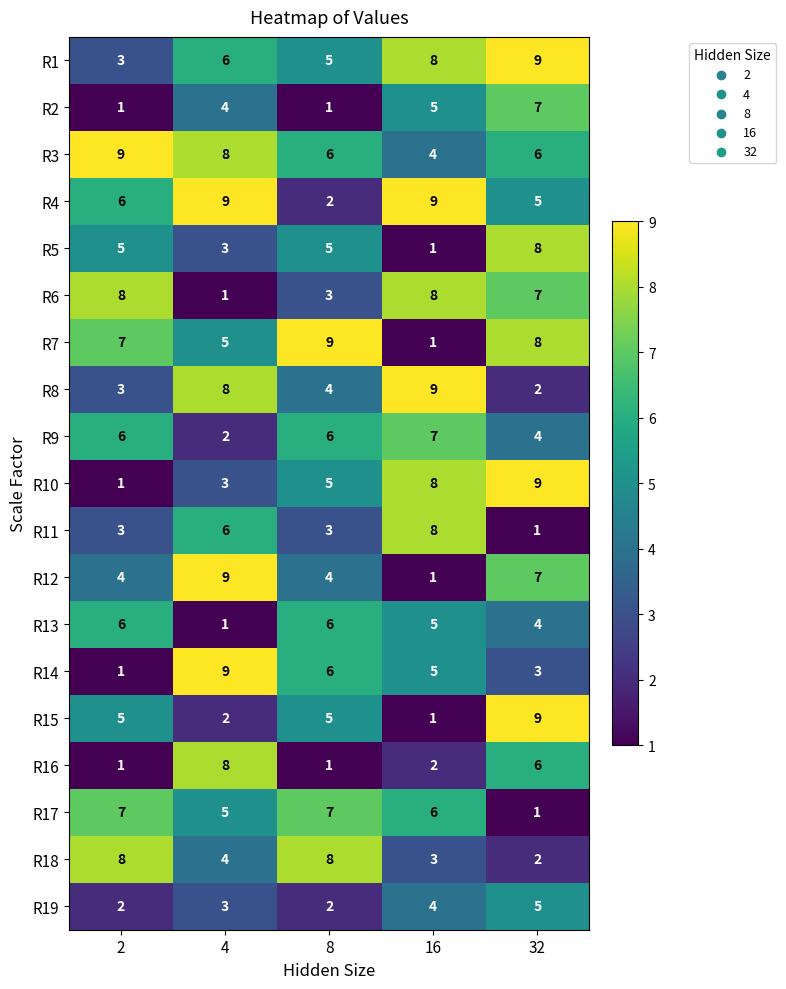

At which category is the sum across all series the highest?

32